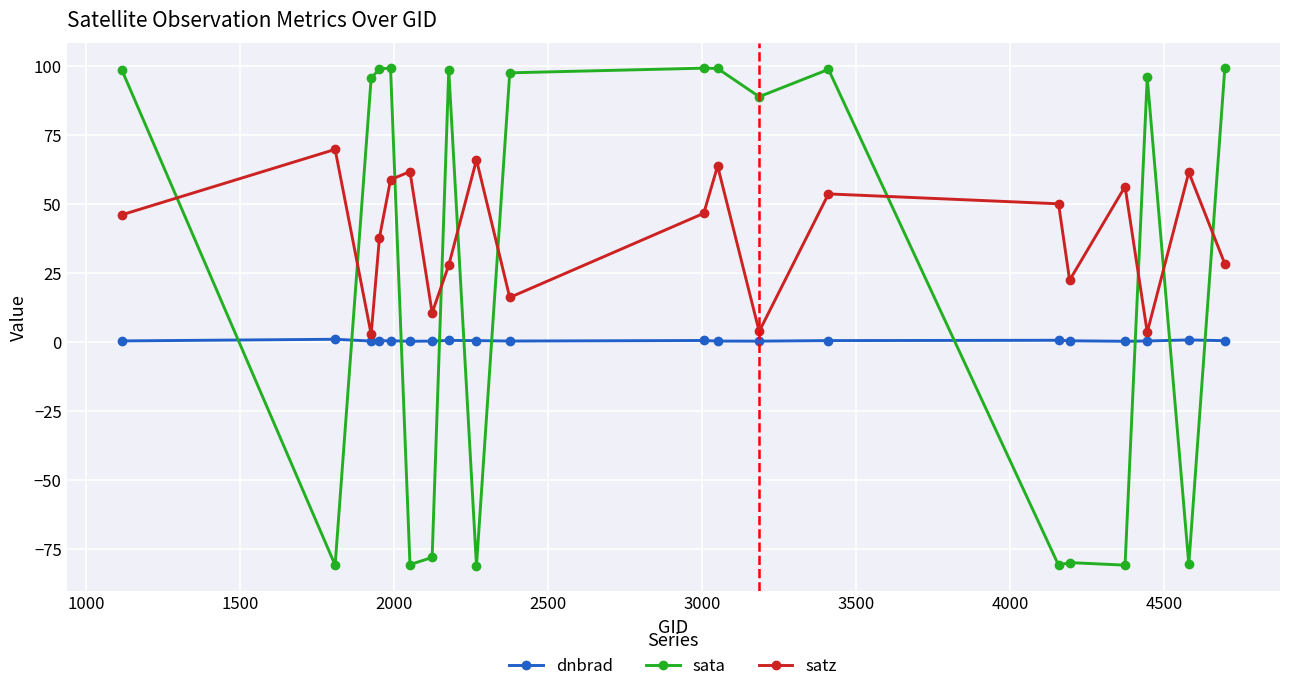

Which series has the largest range (max minus min)?

sata